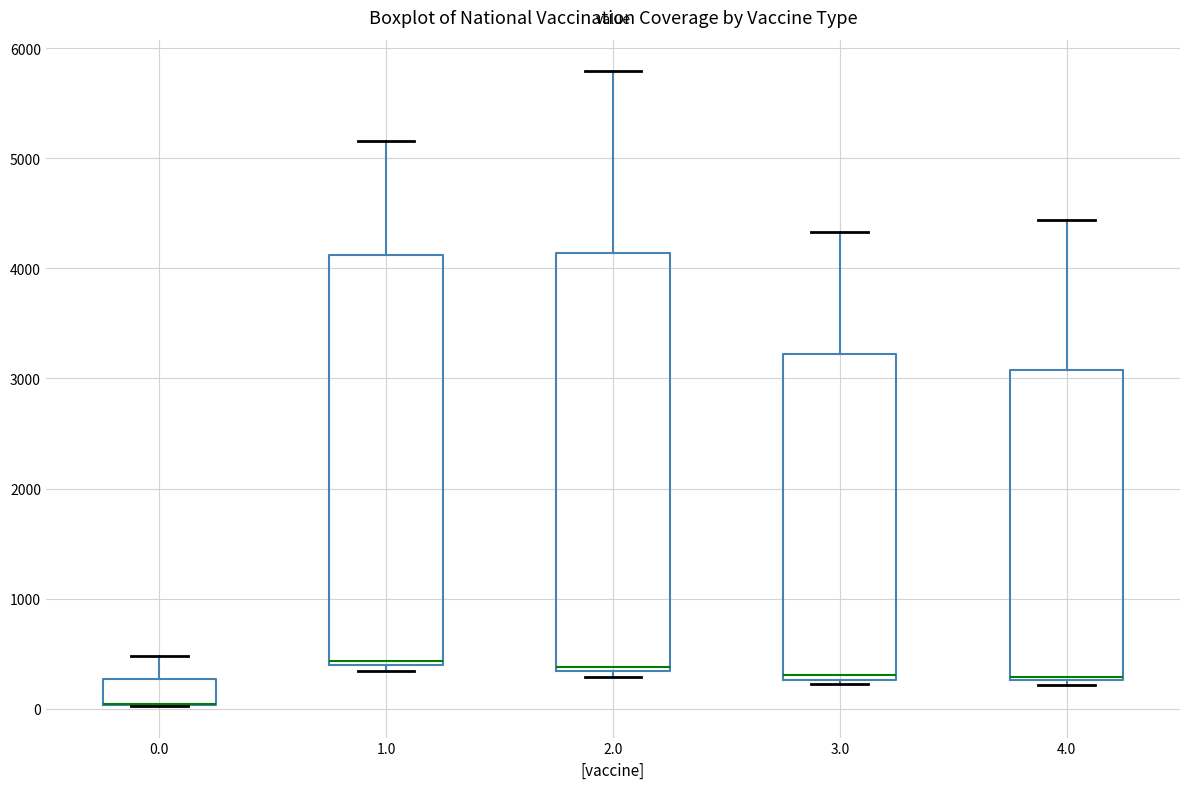

Reading left to right, transcribe this box plot: for each box, give where its median line is, the range the box spans, and where its two whiskers end, as read against the y-axis. The values are not printed on the chart, so give them approximately, as read against the axis.

0.0: median 0 (drawn on the box's lower edge), box 0 to 300, whiskers 0 to 500
1.0: median 400 (just above the box's lower edge), box 400 to 4100, whiskers 300 to 5200
2.0: median 400, box 300 to 4100, whiskers 300 (just below the box's lower edge) to 5800
3.0: median 300 (just above the box's lower edge), box 300 to 3200, whiskers 200 to 4300
4.0: median 300 (drawn on the box's lower edge), box 300 to 3100, whiskers 200 to 4400